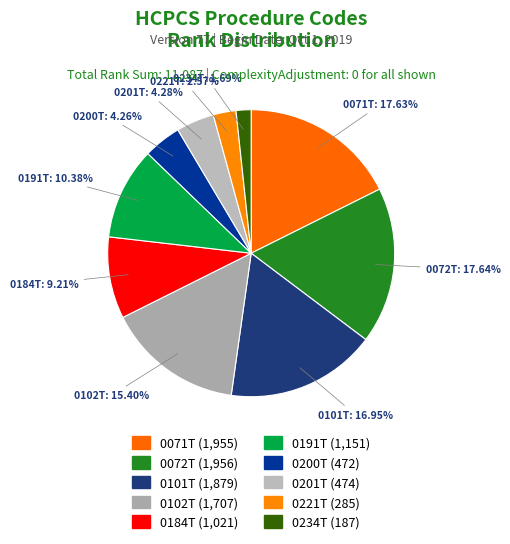

Approximately how many times larger is the value at 0200T compared to 0102T?

0.3